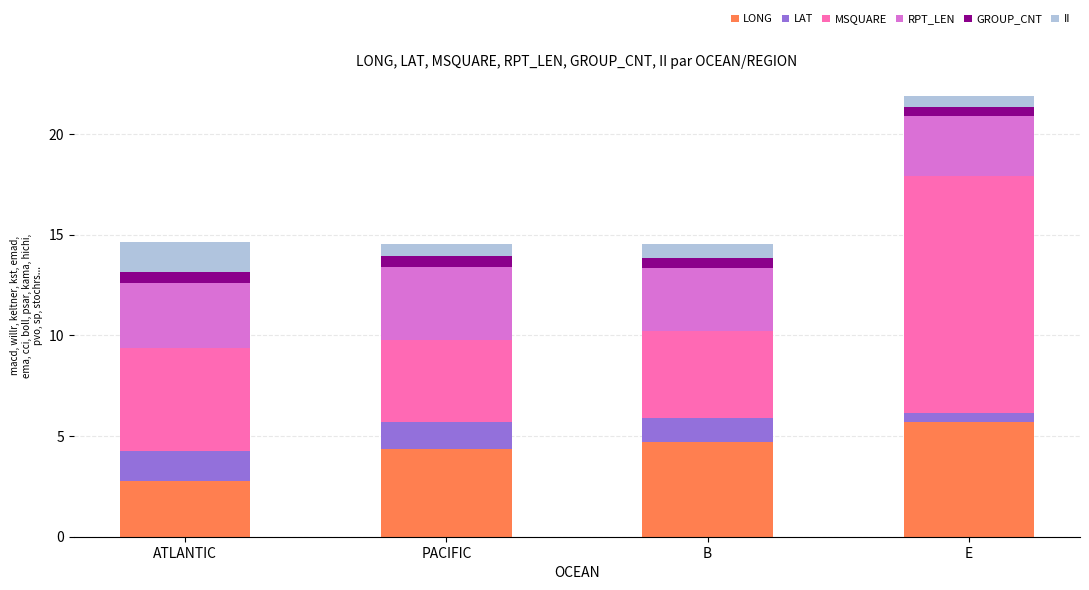

Reading right to left, transcribe the values for LONG.

5.7	4.7	4.3	2.8